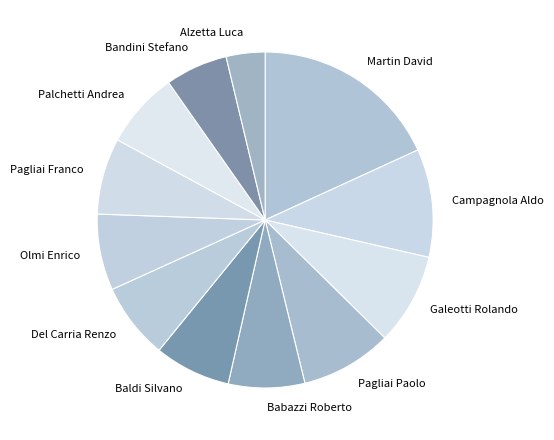

What is the largest slice in the pie chart?

Martin David